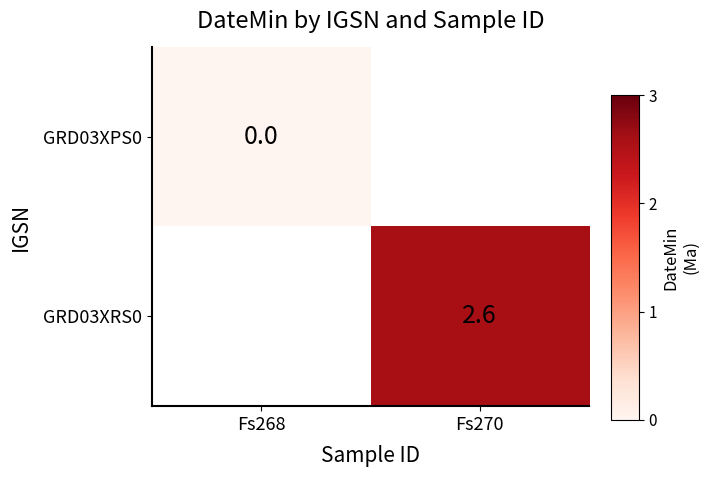

Rank the series at Fs270 from highest to lowest value.

GRD03XPS0, GRD03XRS0